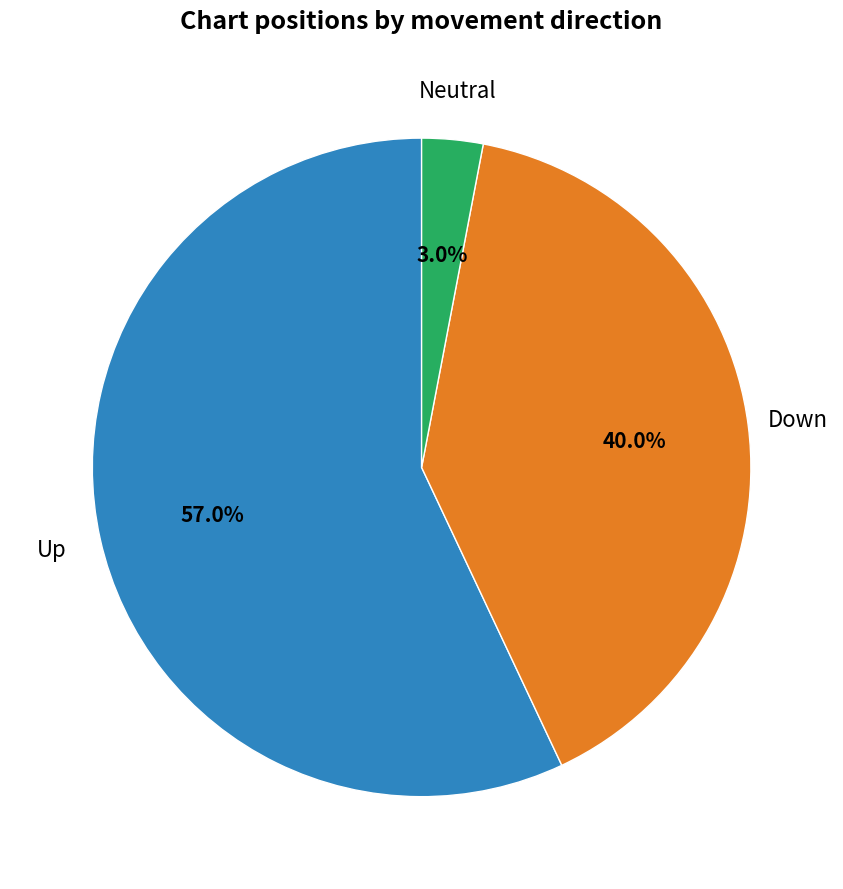

Is there a majority slice in this chart?

Yes